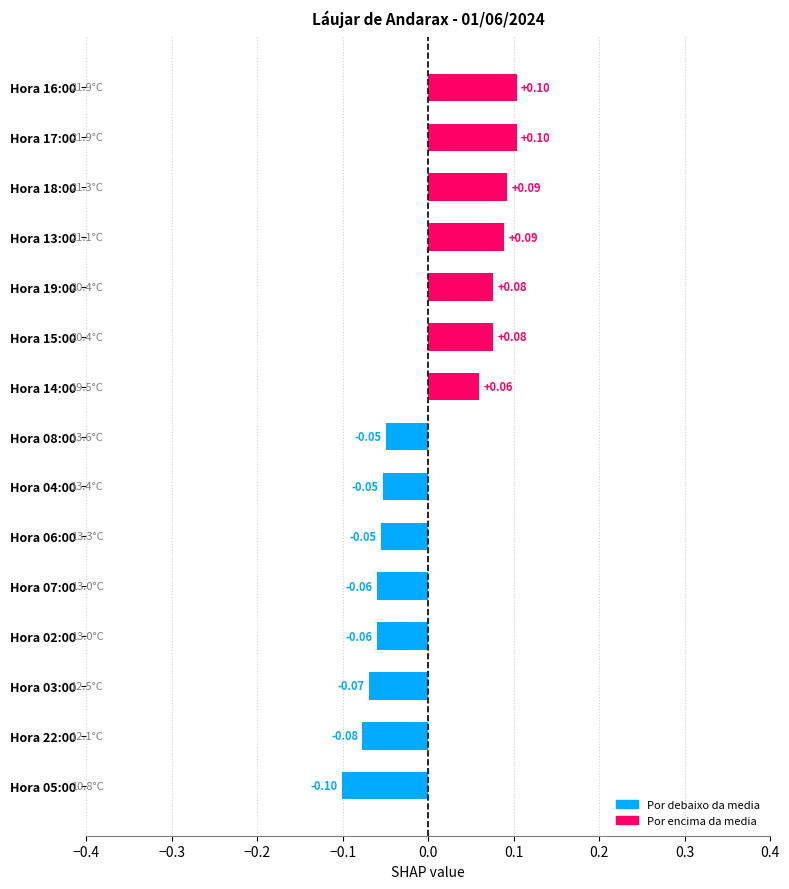

What is the minimum value shown in the chart?

-0.1